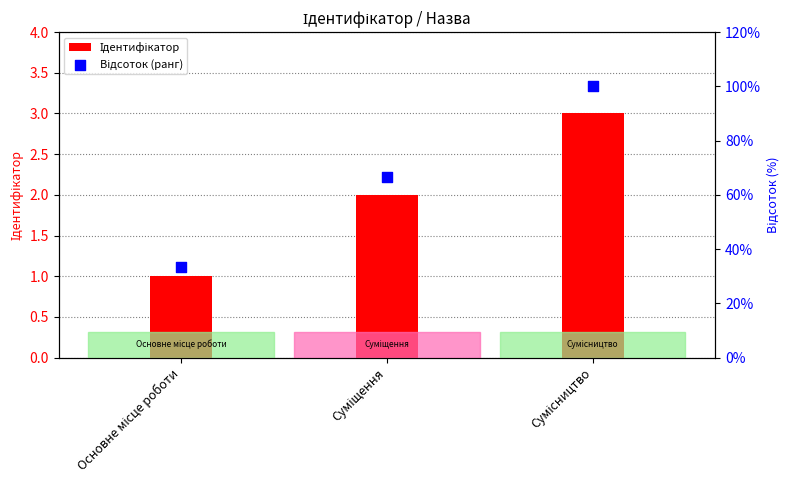

Is the value of Ідентифікатор at Суміщення greater than the value of Відсоток (ранг) at Суміщення?

No